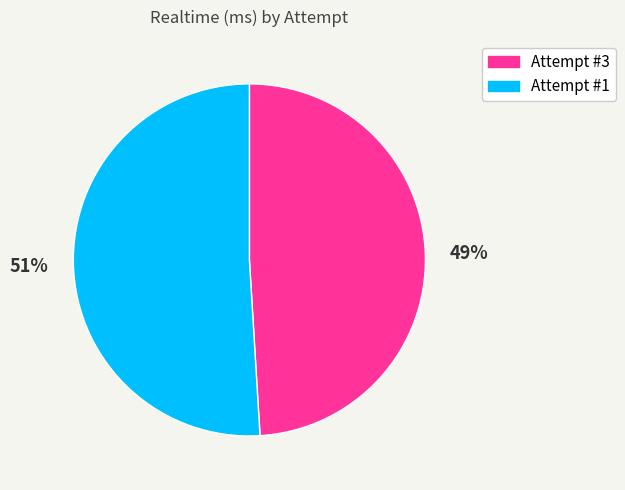

How many slices are in this pie chart?

2